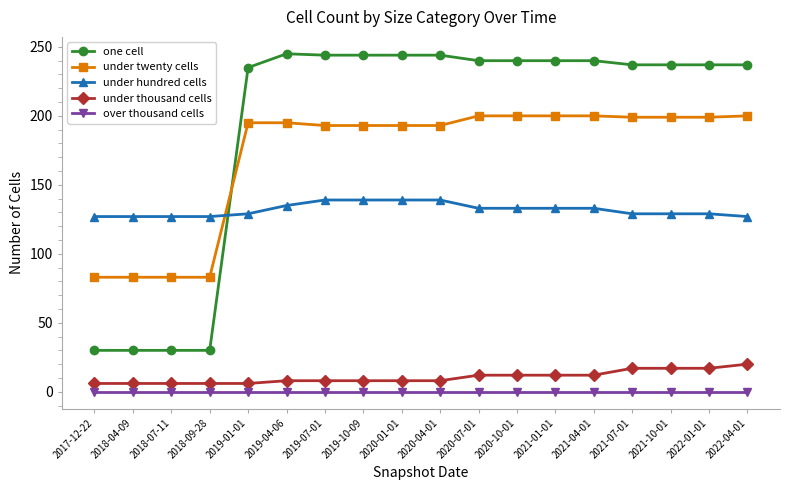

What is the total value across all series at 2017-12-22?

246